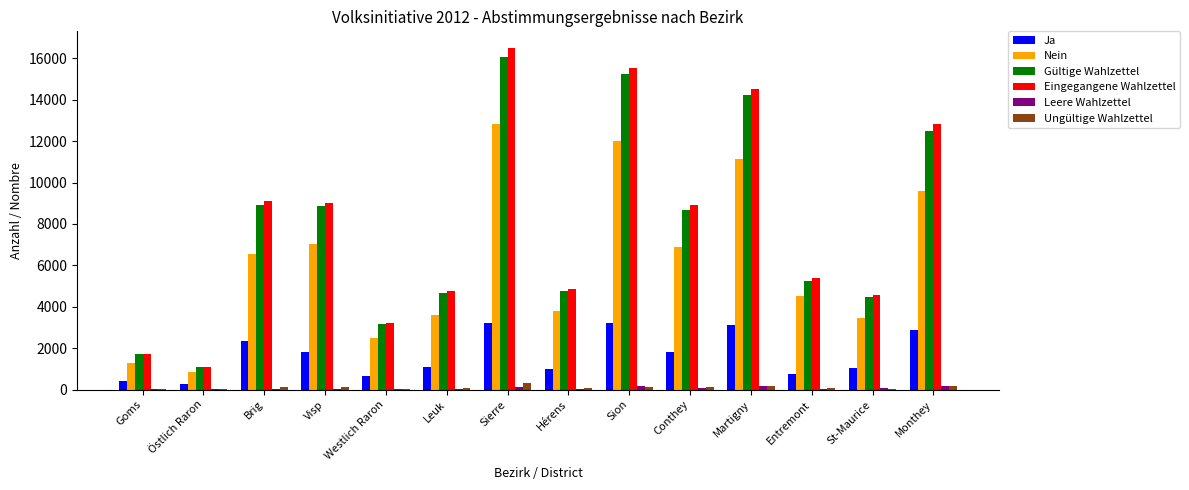

Which series has the largest range (max minus min)?

Eingegangene Wahlzettel